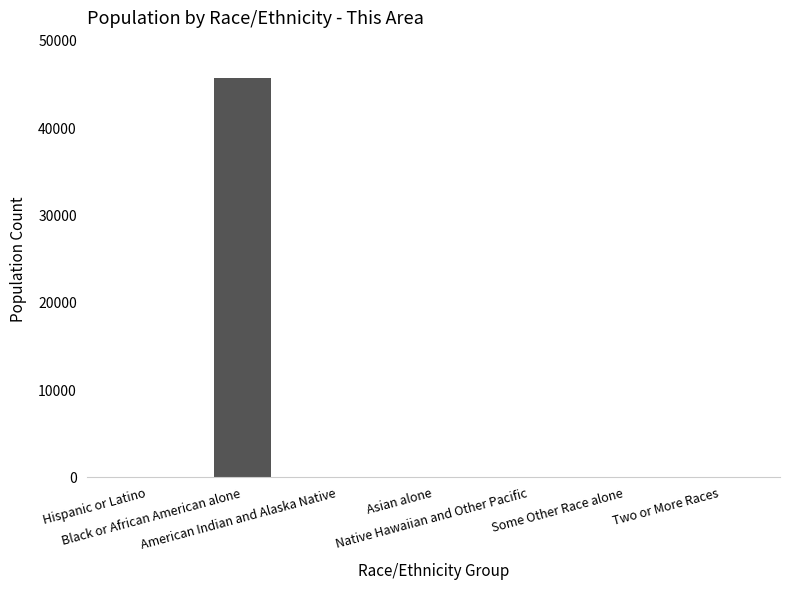

What is the change in value from Some Other Race alone to Two or More Races?

+38